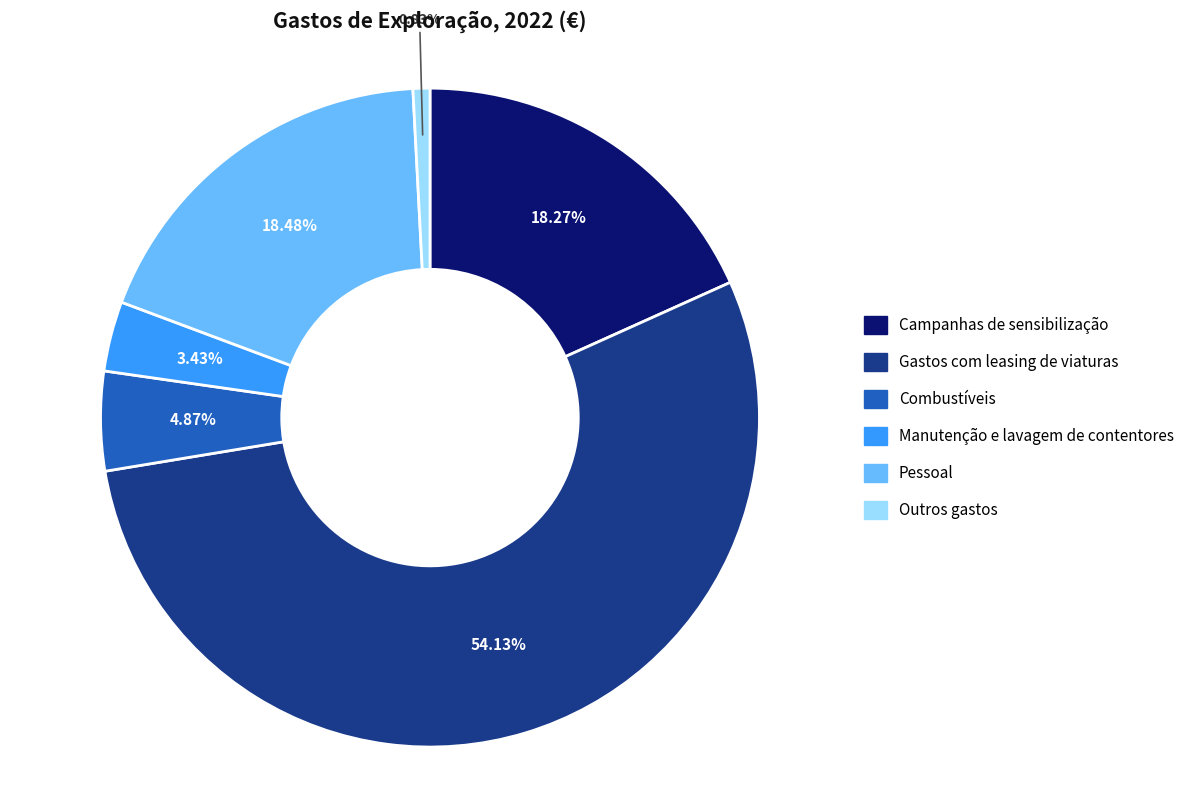

Approximately how many times larger is the value at Campanhas de sensibilização compared to Gastos com leasing de viaturas?

0.3